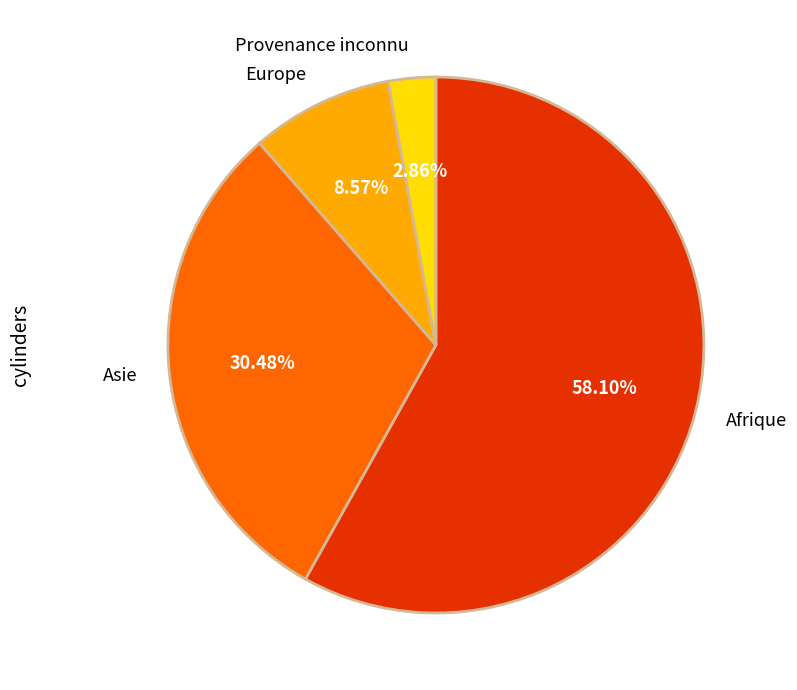

Rank the categories by value from highest to lowest.

Afrique, Asie, Europe, Provenance inconnu